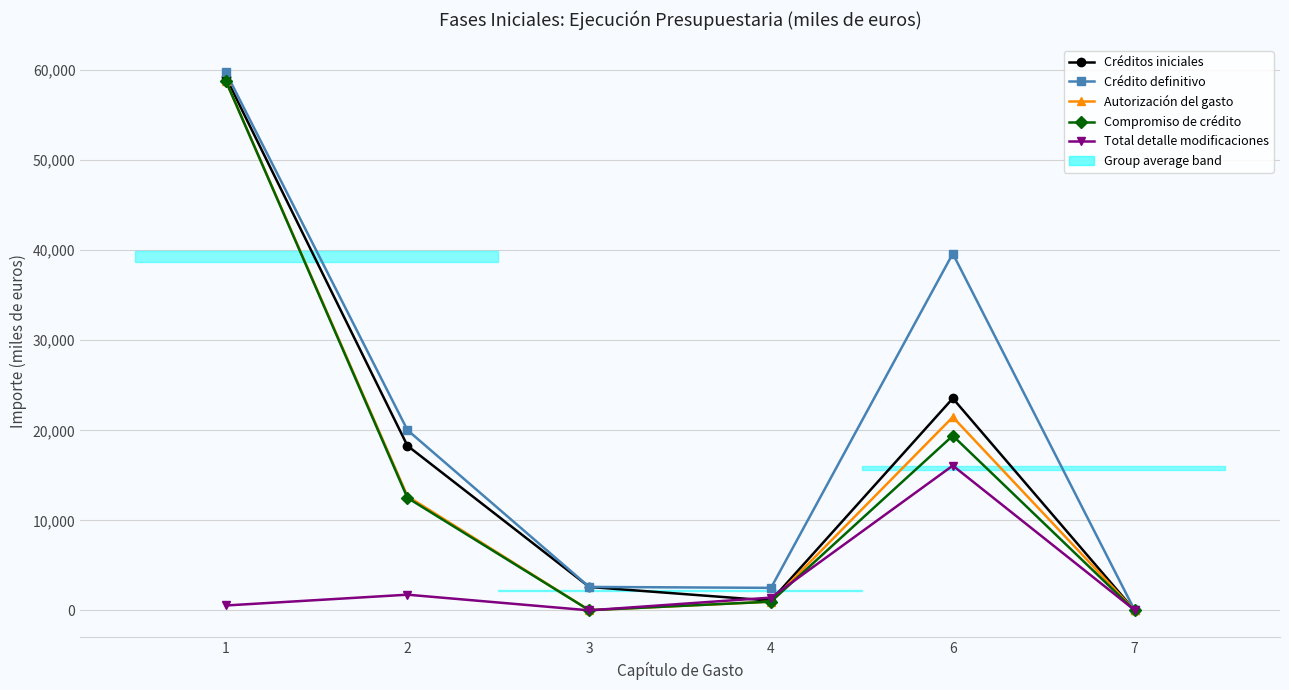

What is the maximum value shown in the chart?

59800.3